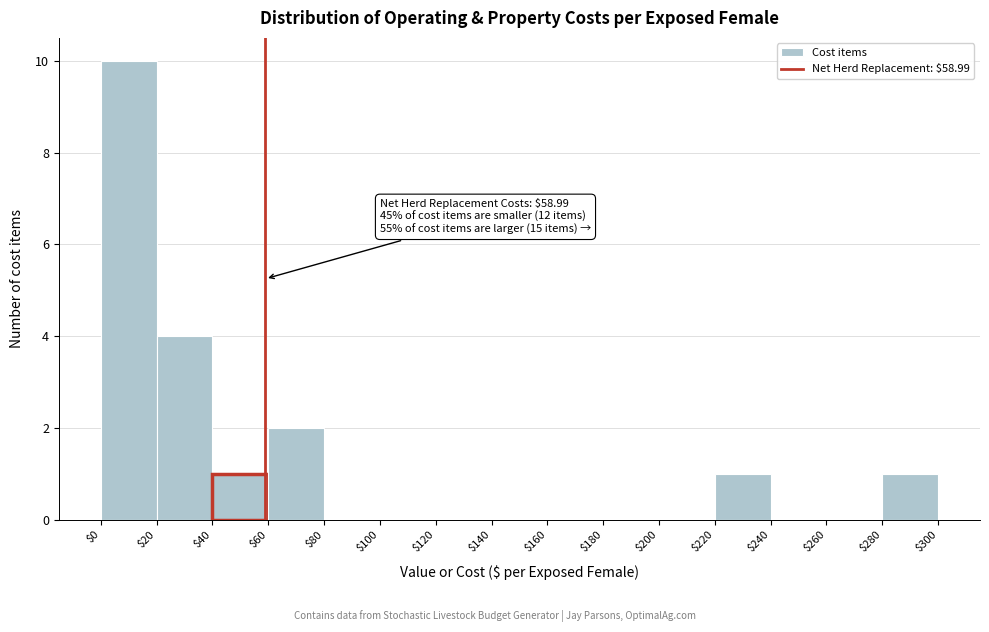

Over which range of the x-axis is the bar tallest?

$0 to $20